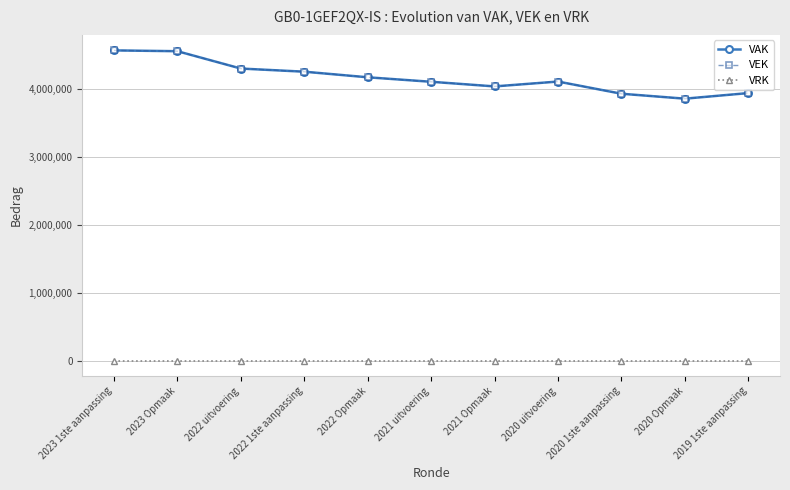

How many categories are shown in the chart?

11